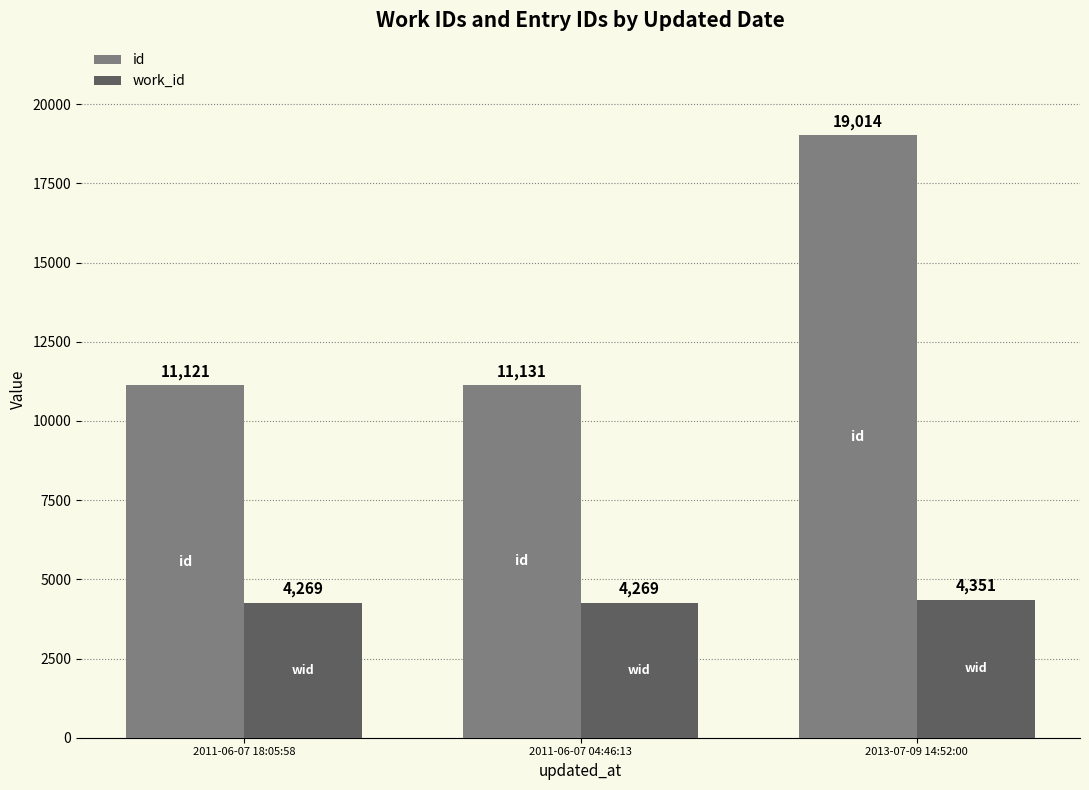

How many values in the work_id series exceed 4269?

1